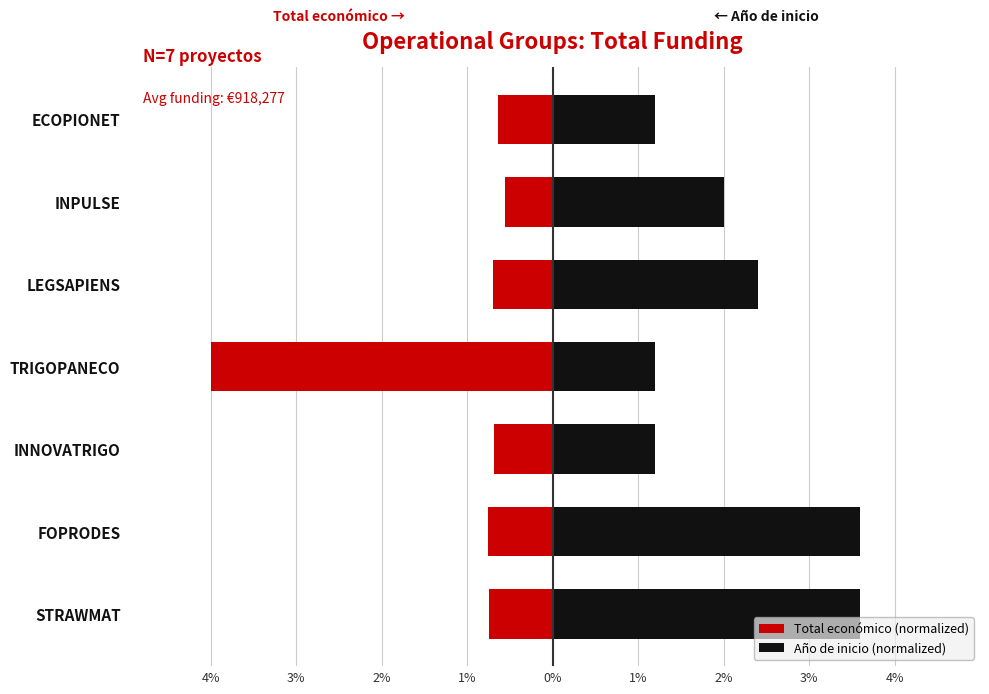

The value of Año de inicio (normalized) at STRAWMAT is 5.5. True or false?

False